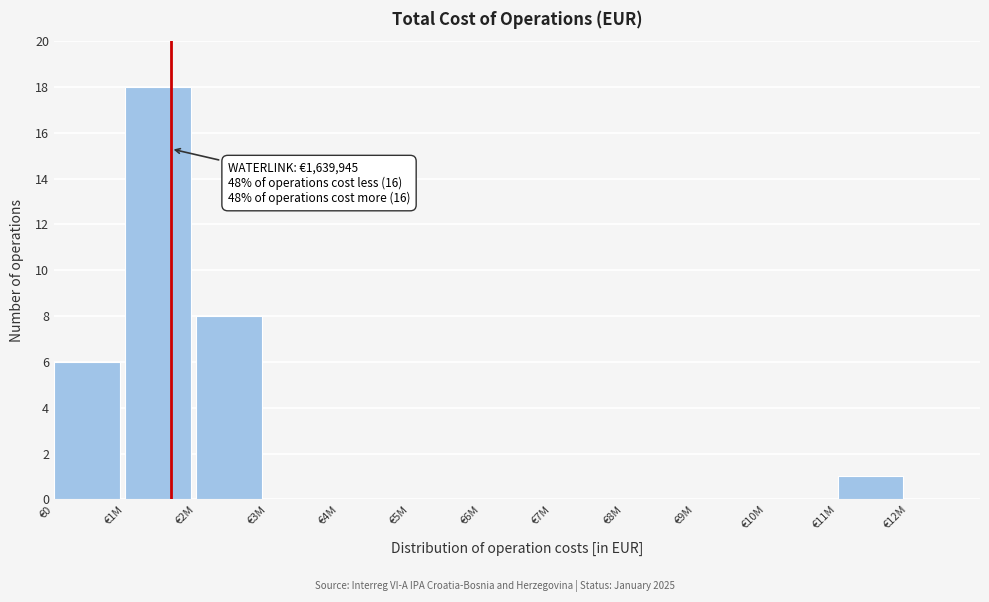

Reading left to right, what are all the values shown in this chart?

€0=6	€1M=18	€2M=8	€3M=0	€4M=0	€5M=0	€6M=0	€7M=0	€8M=0	€9M=0	€10M=0	€11M=1